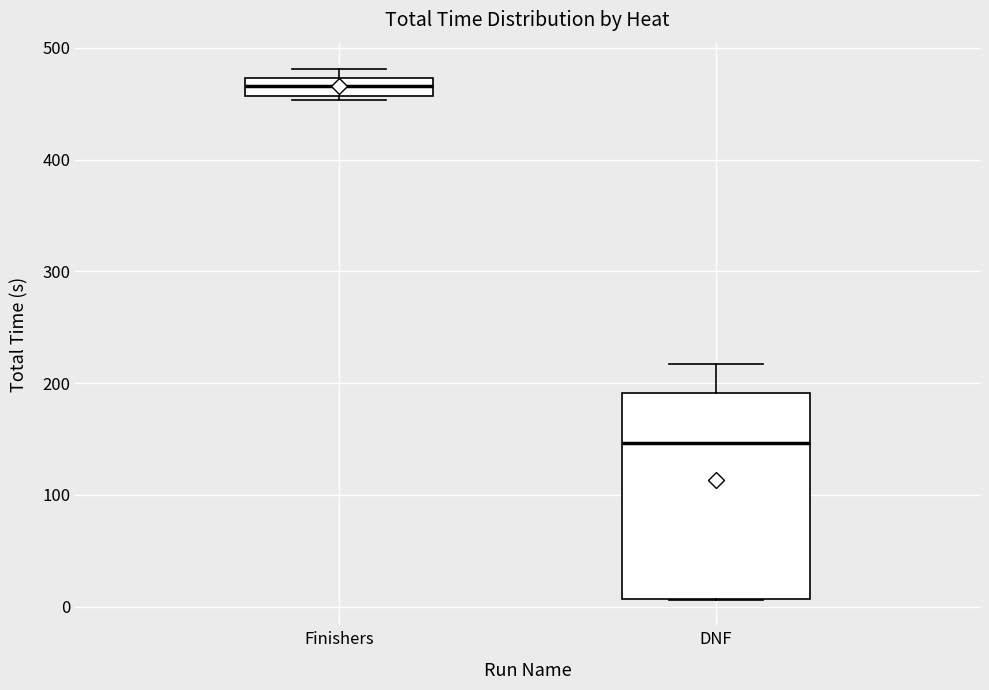

Where does the median line of the box for DNF sit on the y-axis? The values are not printed on the chart, so give them approximately, as read against the axis.

150